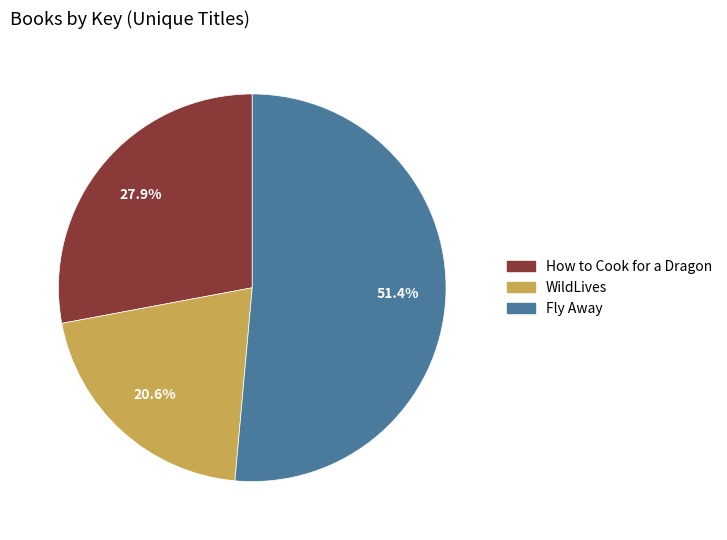

What is the smallest slice in the pie chart?

WildLives